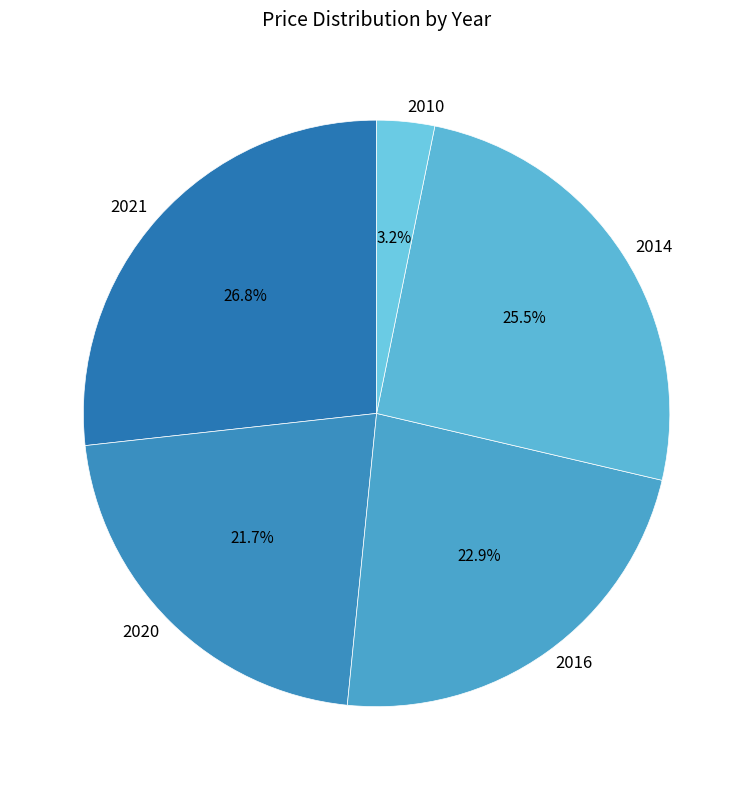

Rank the categories by value from lowest to highest.

2010, 2020, 2016, 2014, 2021